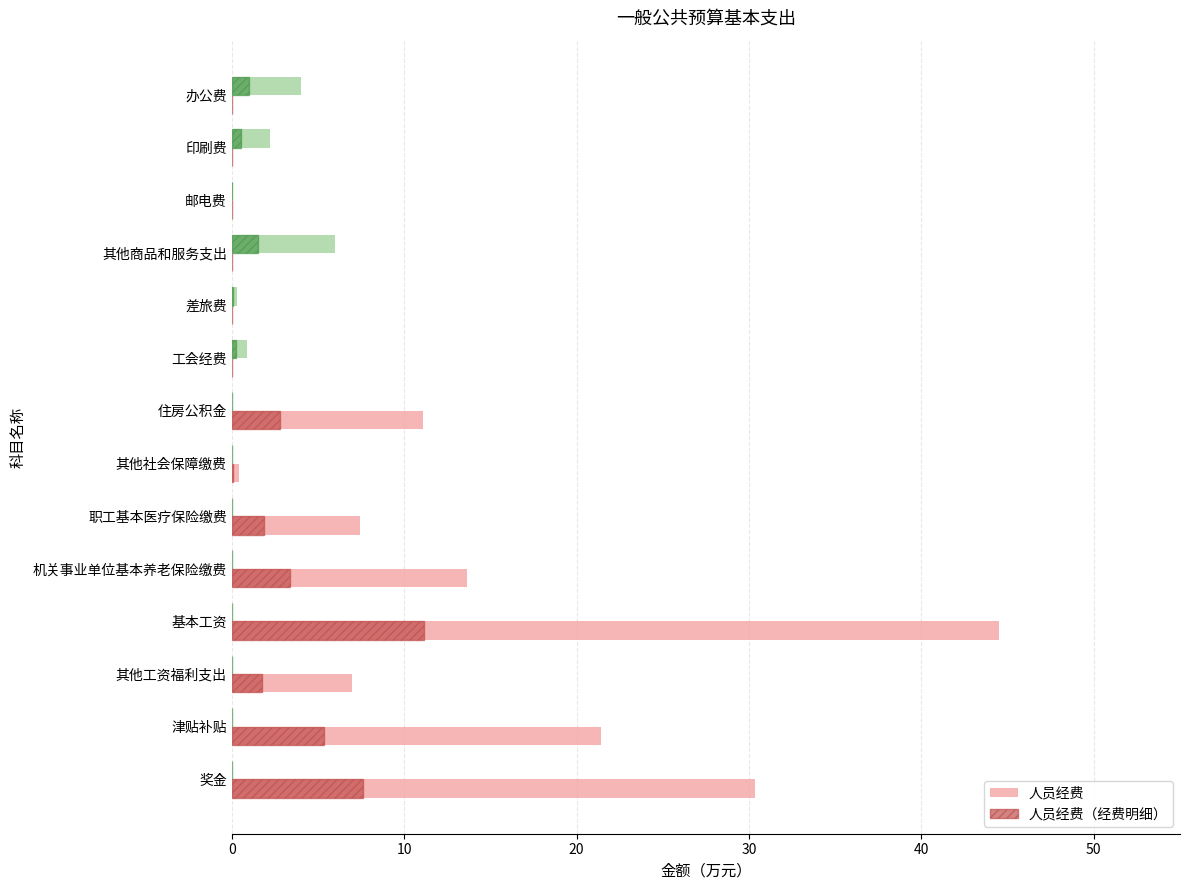

At which category is the sum across all series the highest?

基本工资